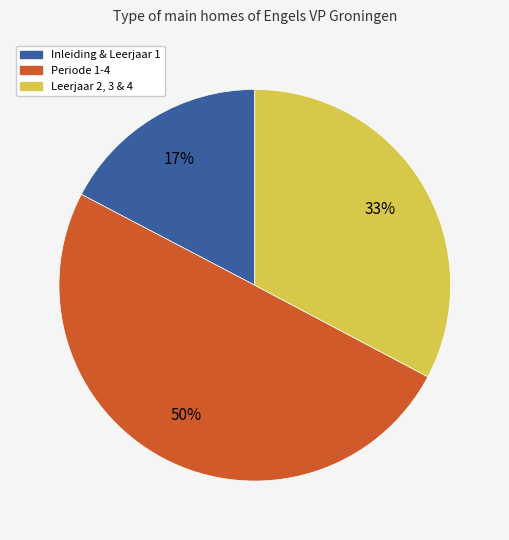

Does Leerjaar 2, 3 & 4 represent more than half of the total?

No